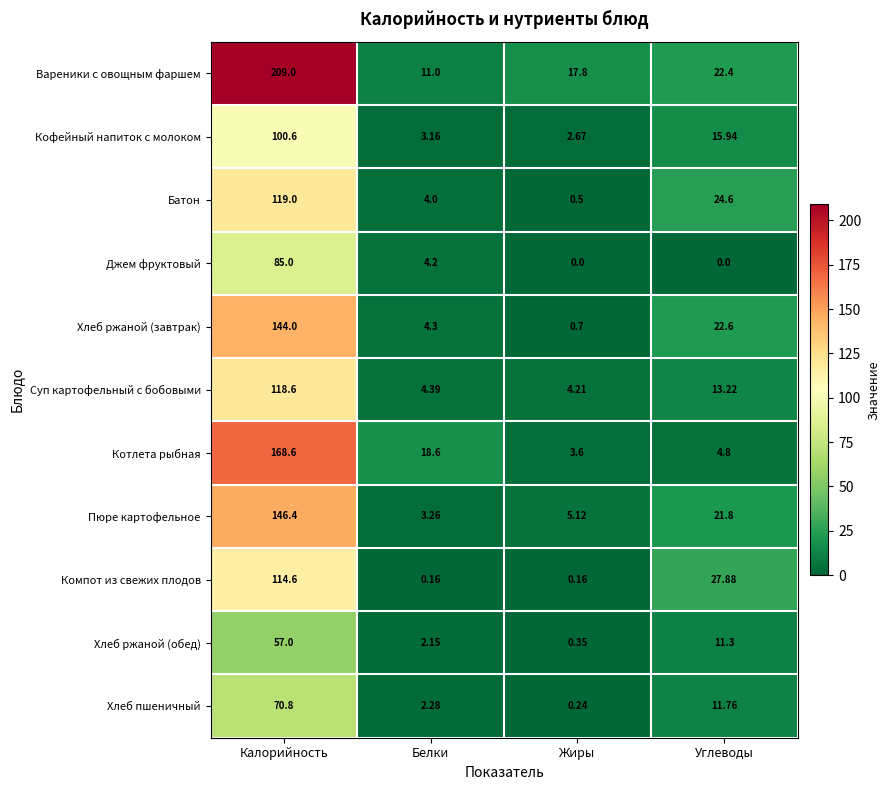

At which category does the chart reach its peak across all series?

Калорийность